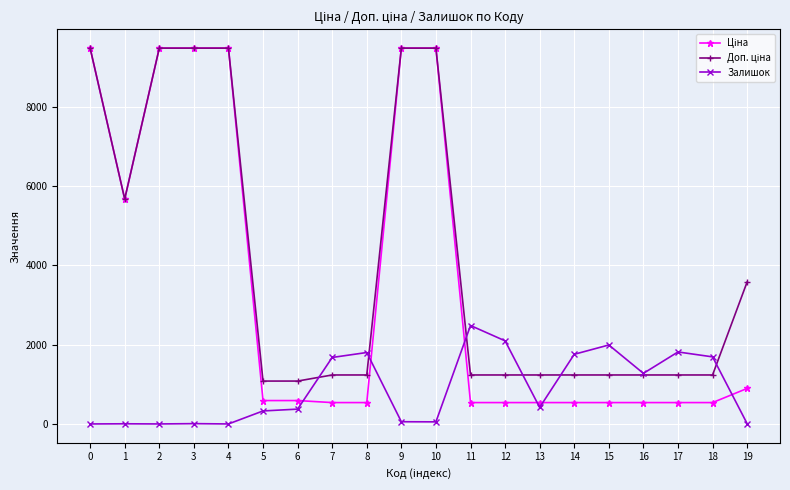

What is the difference between the highest and lowest values at 4?

9480.1